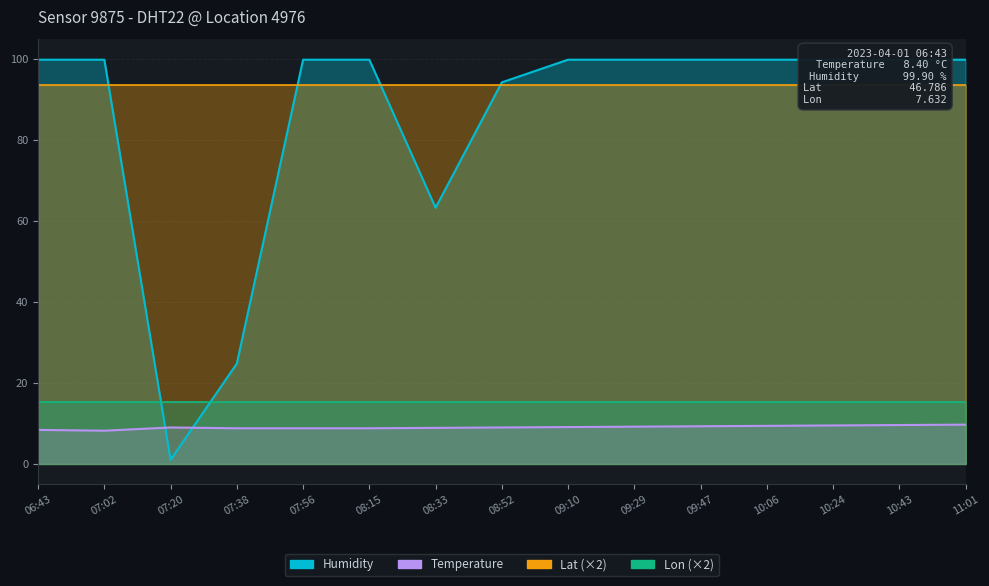

Is it true that Temperature equals 14.1 at 08:52?

False